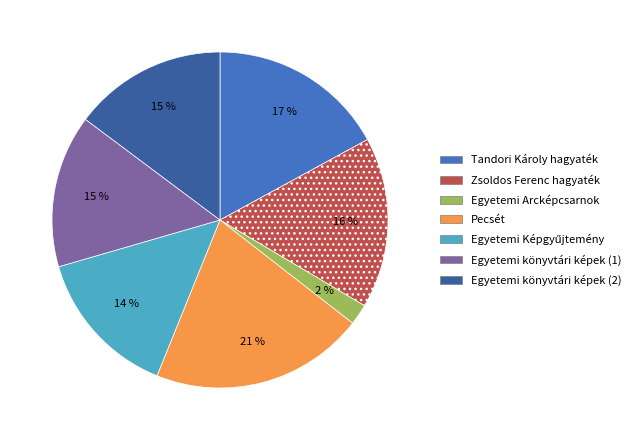

What is the smallest slice in the pie chart?

Egyetemi Arcképcsarnok